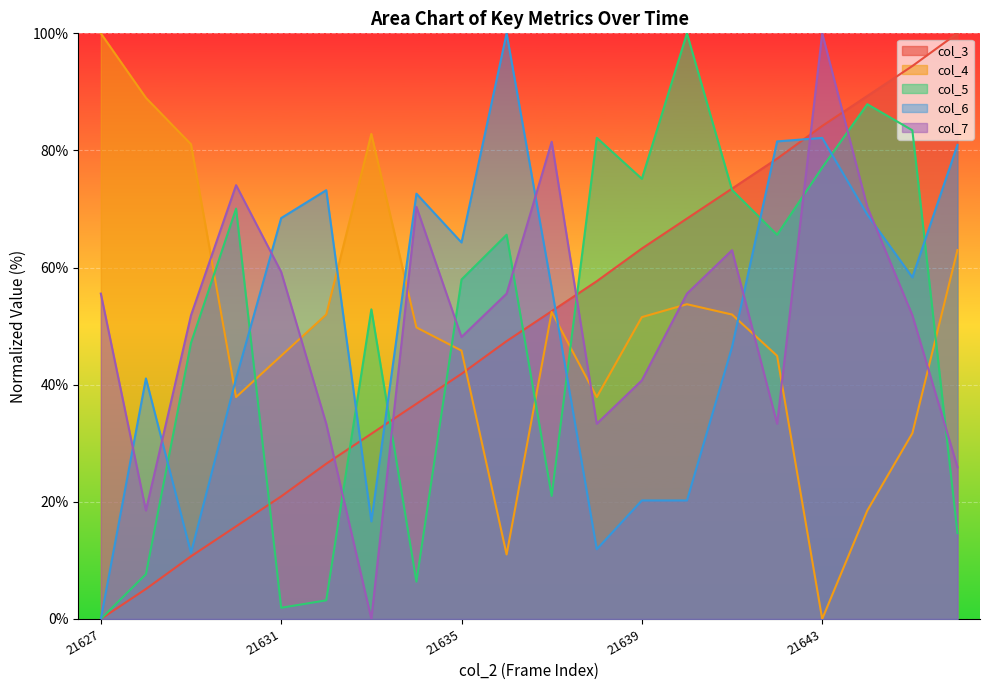

At which label does col_4 reach its peak?

21627